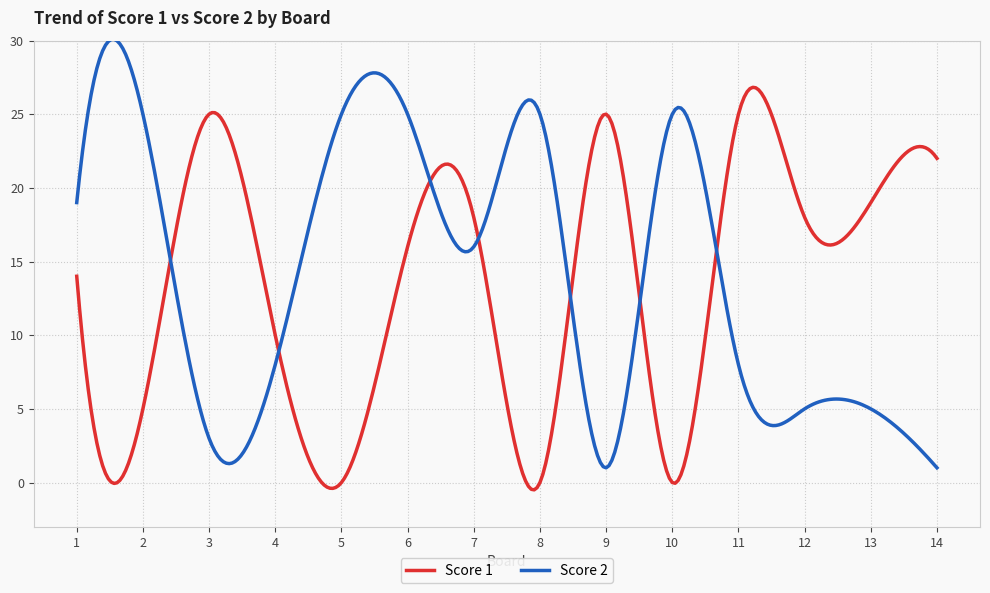

What is the greatest value displayed?

30.1